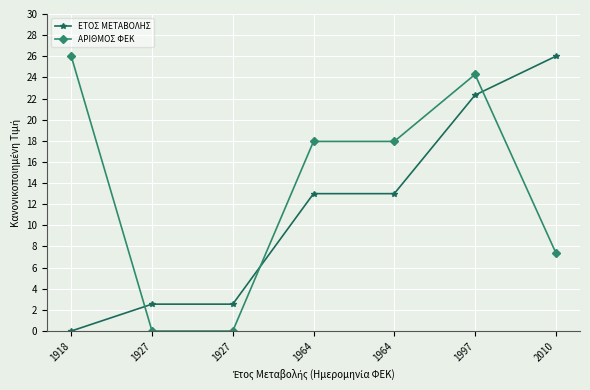

At how many categories does at least one series exceed 10?

5